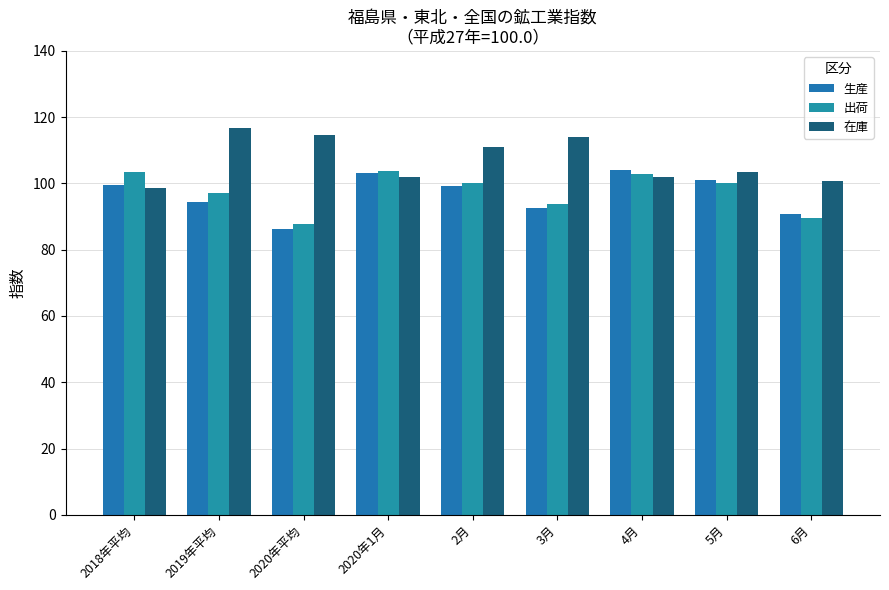

What are all the series names shown in the legend?

生産, 出荷, 在庫